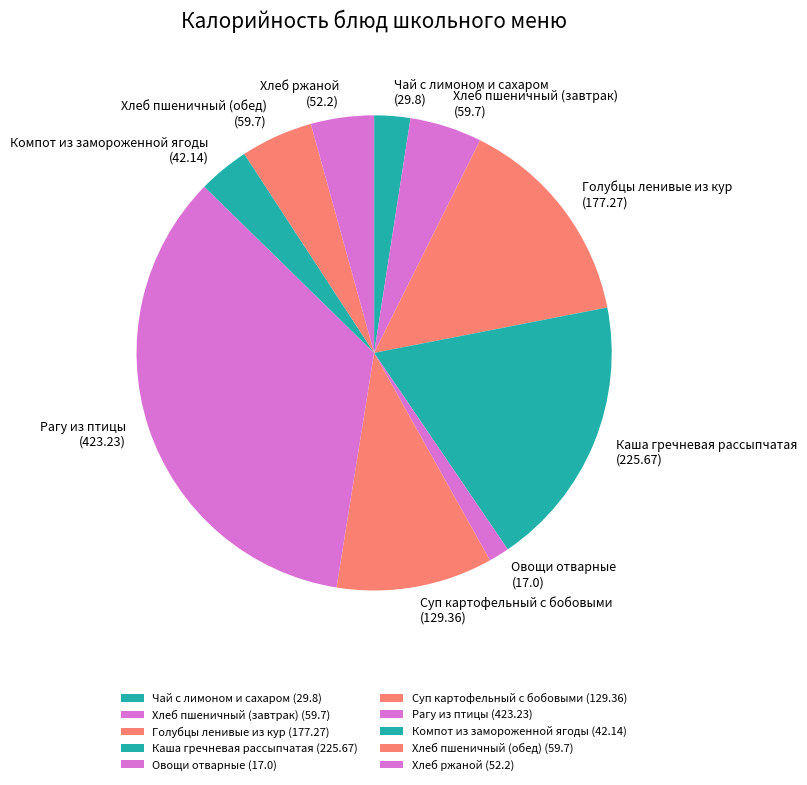

Is it true that Хлеб пшеничный (обед) is 5% of the pie?

True